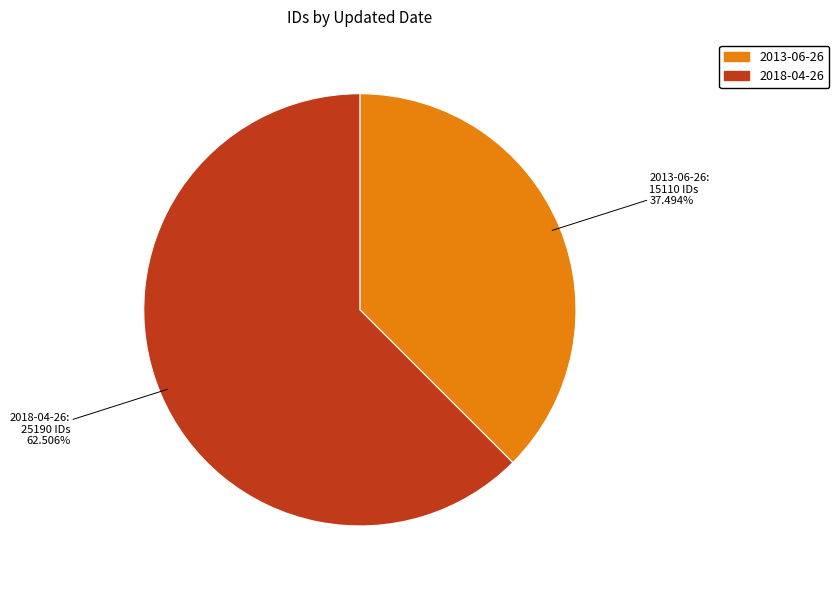

True or false: 2018-04-26 accounts for 52% of the total.

False